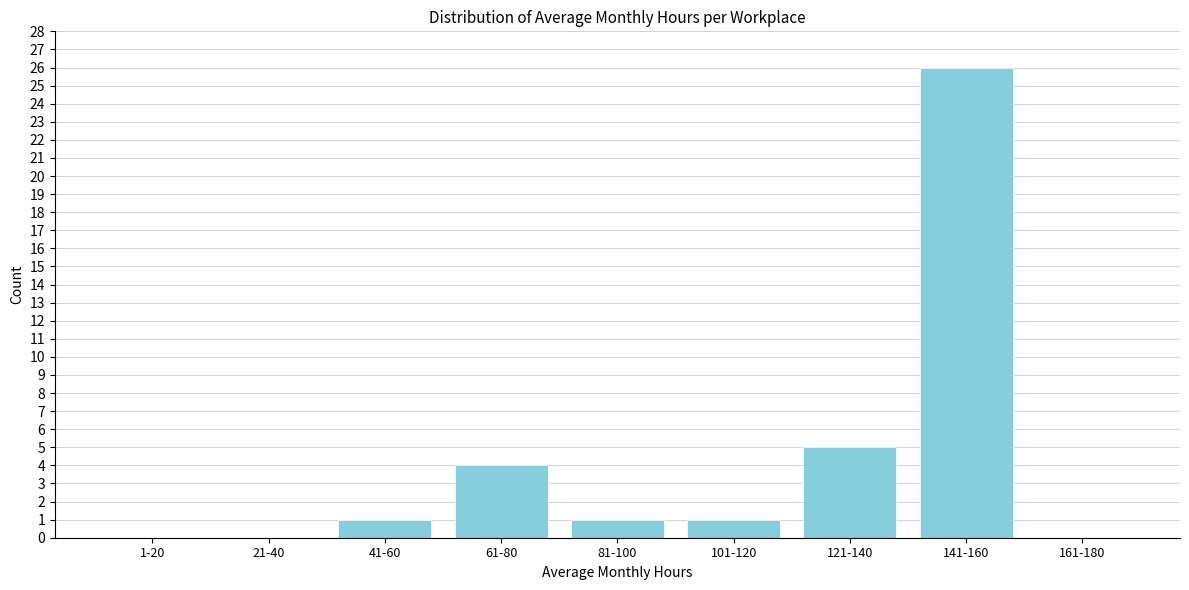

Reading right to left, transcribe all the data shown in this chart.

161-180=0	141-160=26	121-140=5	101-120=1	81-100=1	61-80=4	41-60=1	21-40=0	1-20=0